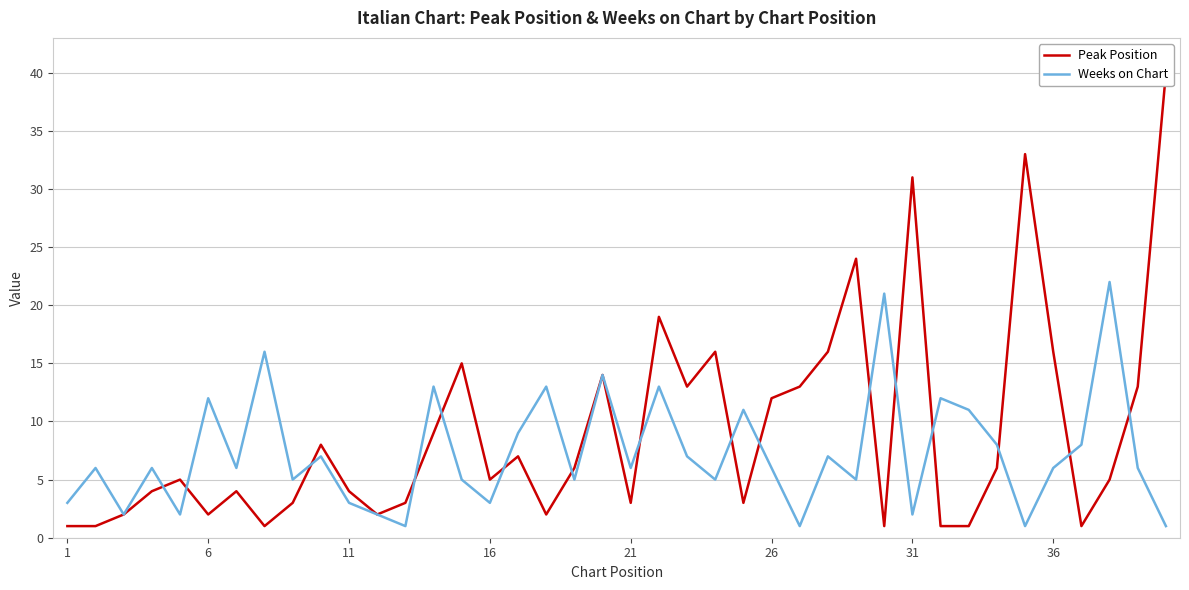

What is the value of the Peak Position point at the 1st from the left?

1